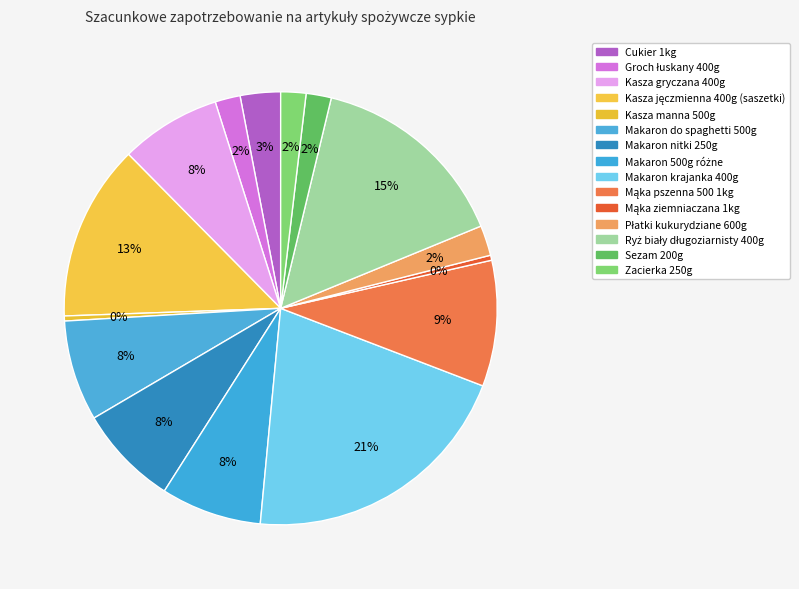

Does Mąka ziemniaczana 1kg represent more than half of the total?

No